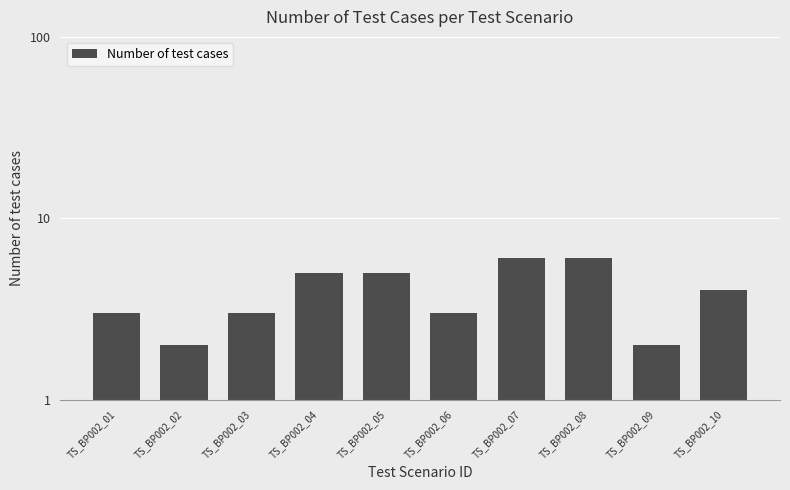

Between TS_BP002_06 and TS_BP002_08, which is larger?

TS_BP002_08